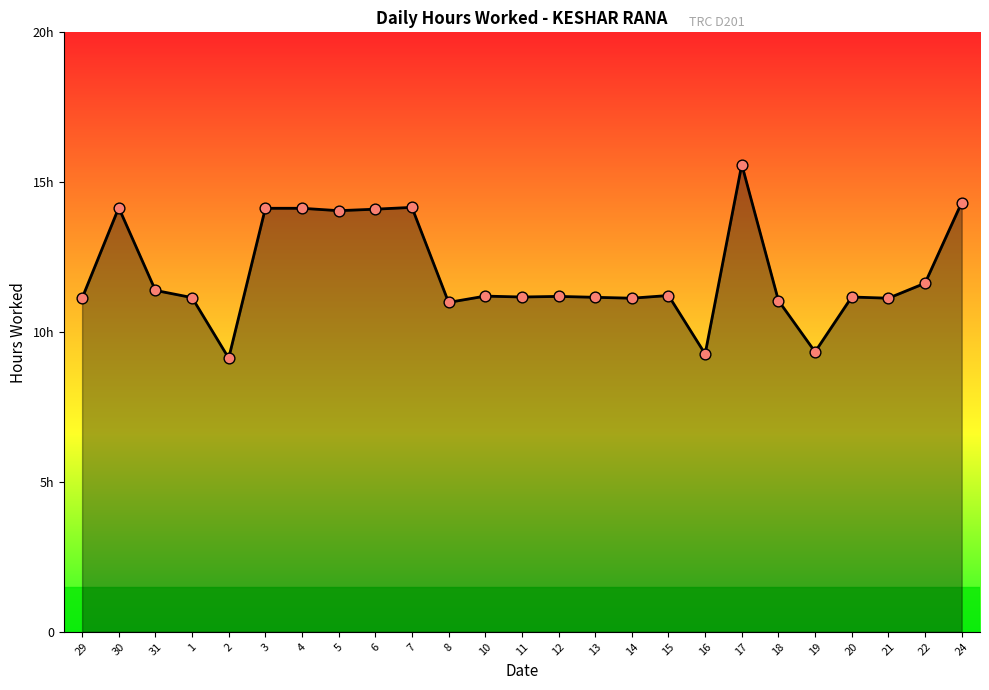

Between 11 and 17, which is larger?

17